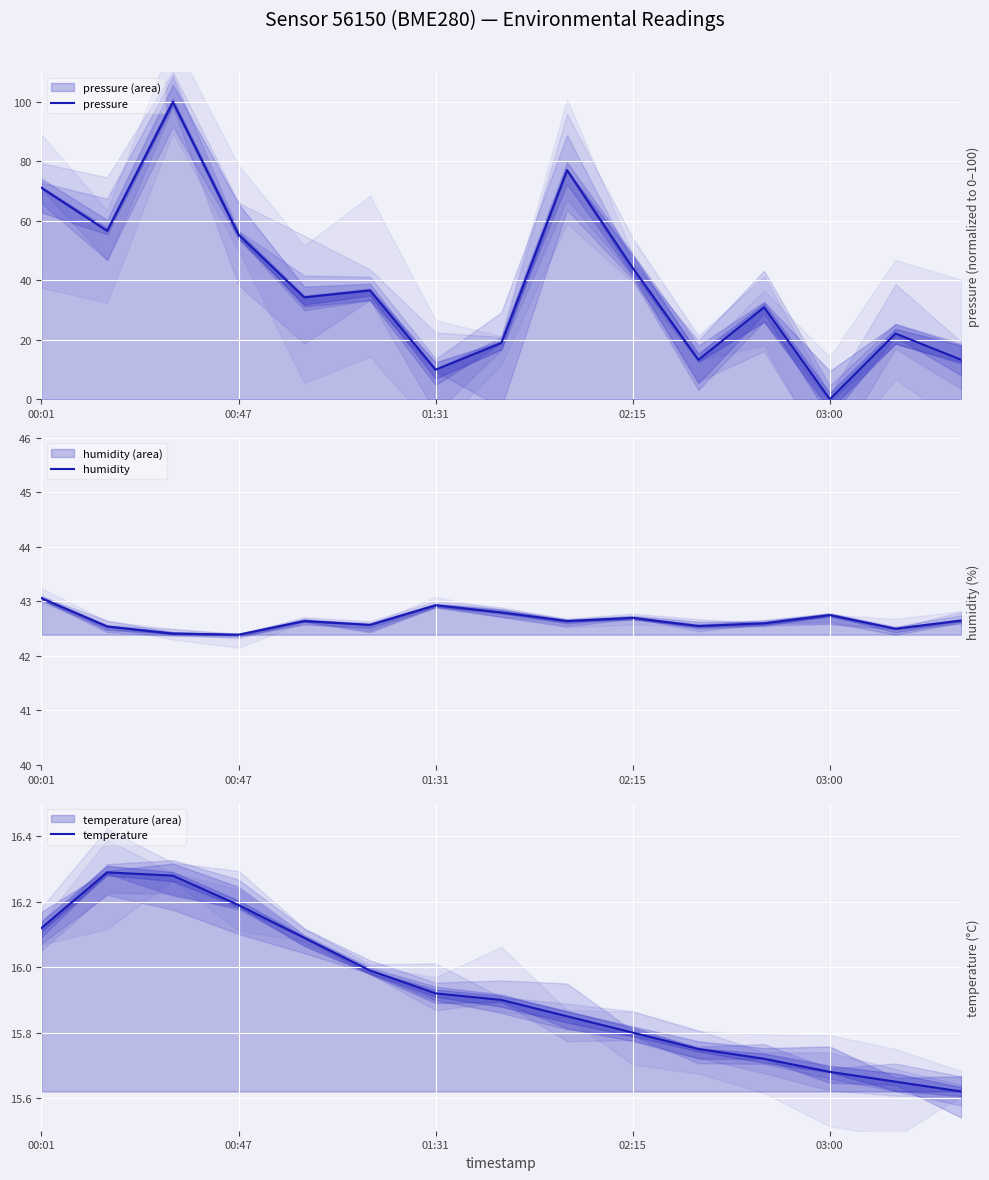

What is the difference between the maximum and minimum values in the temperature series?

0.7